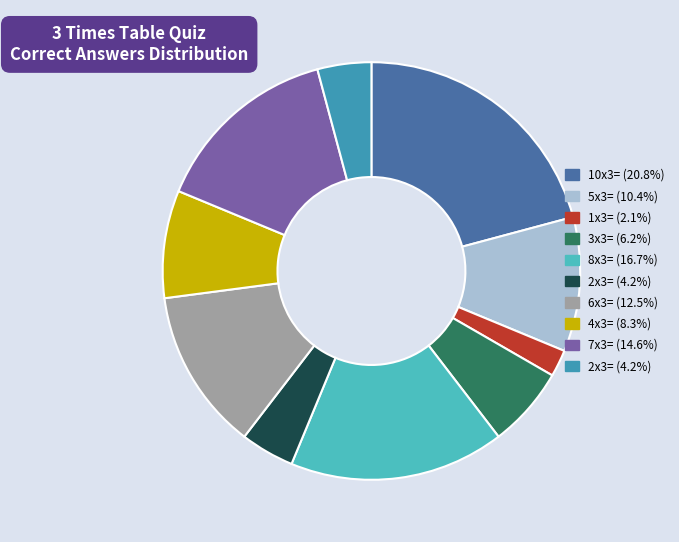

Is there any slice that represents more than half of the pie?

No